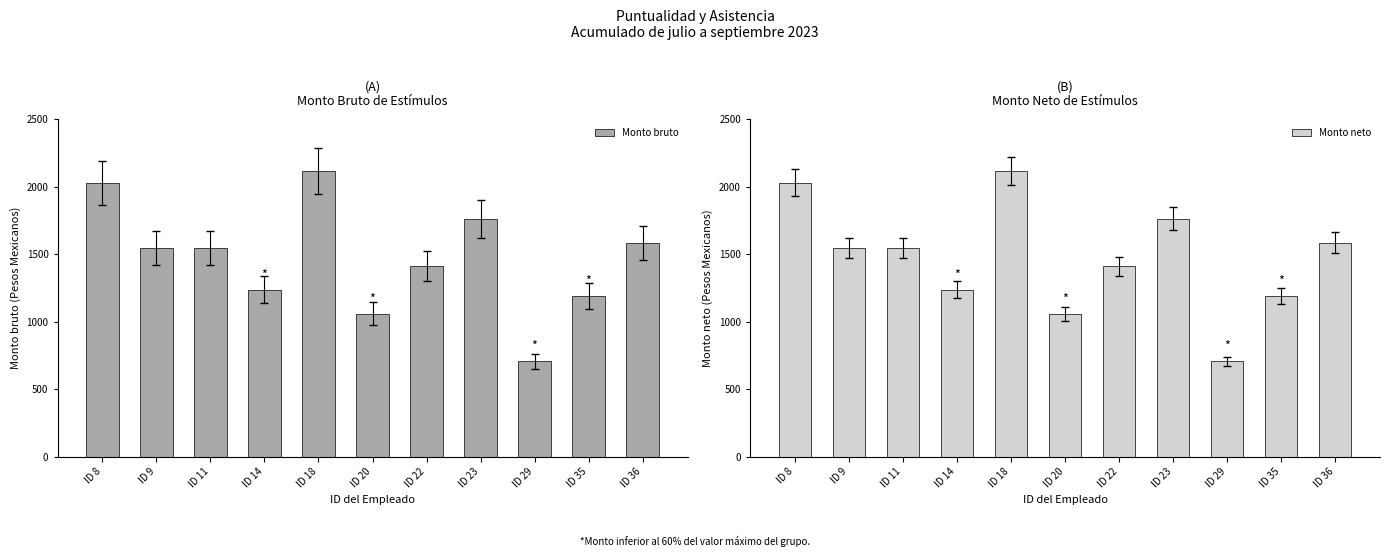

True or false: Monto neto has a value of 2028.8 at ID 8.

True